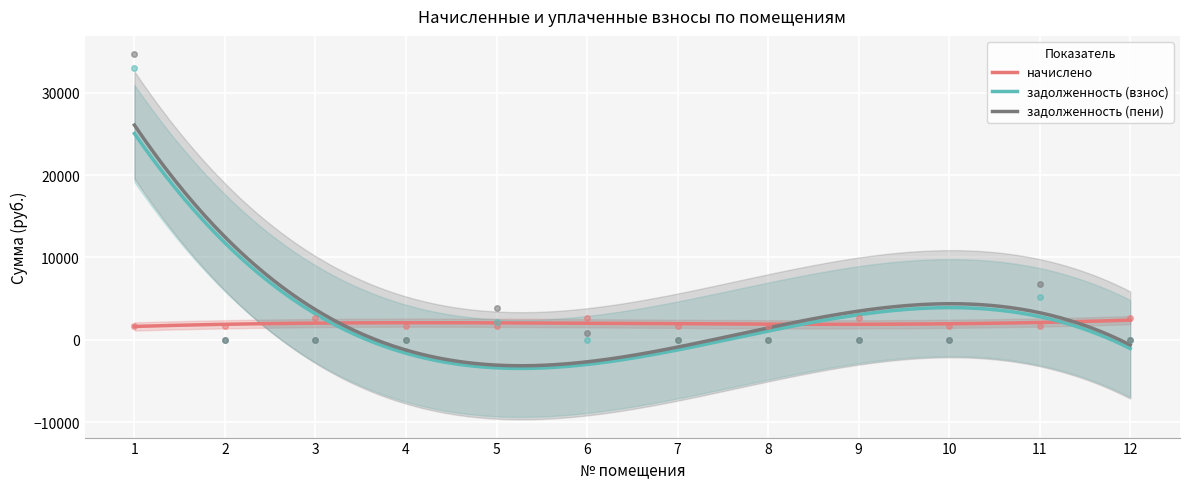

Which series has the largest total across all categories?

задолженность (пени)